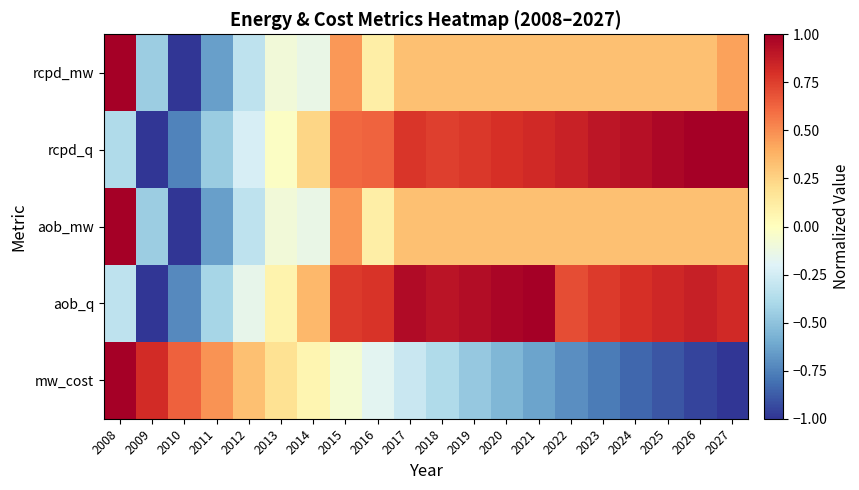

What is the spread (max minus min) of values at 2027?

2.0